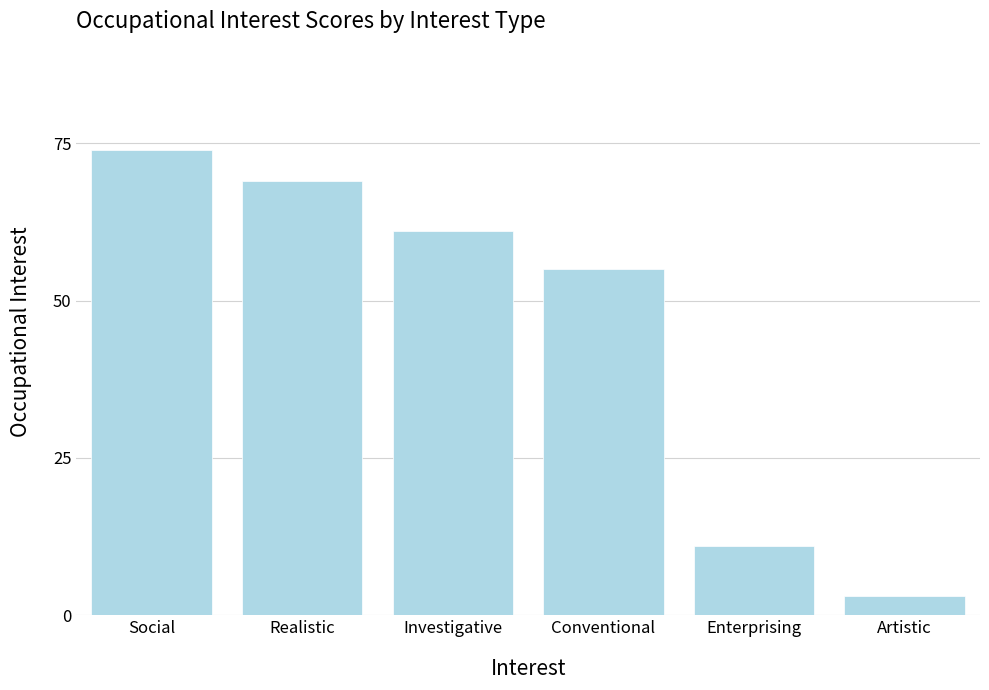

How many bars are there in total?

6